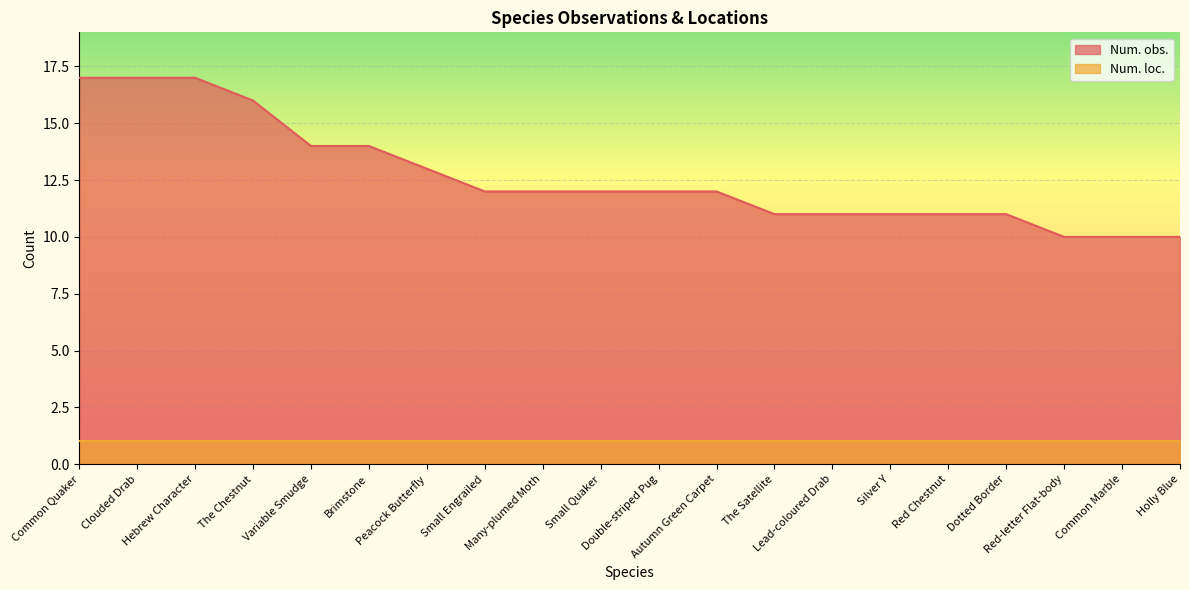

What is the difference between the values at Variable Smudge and Clouded Drab?

3